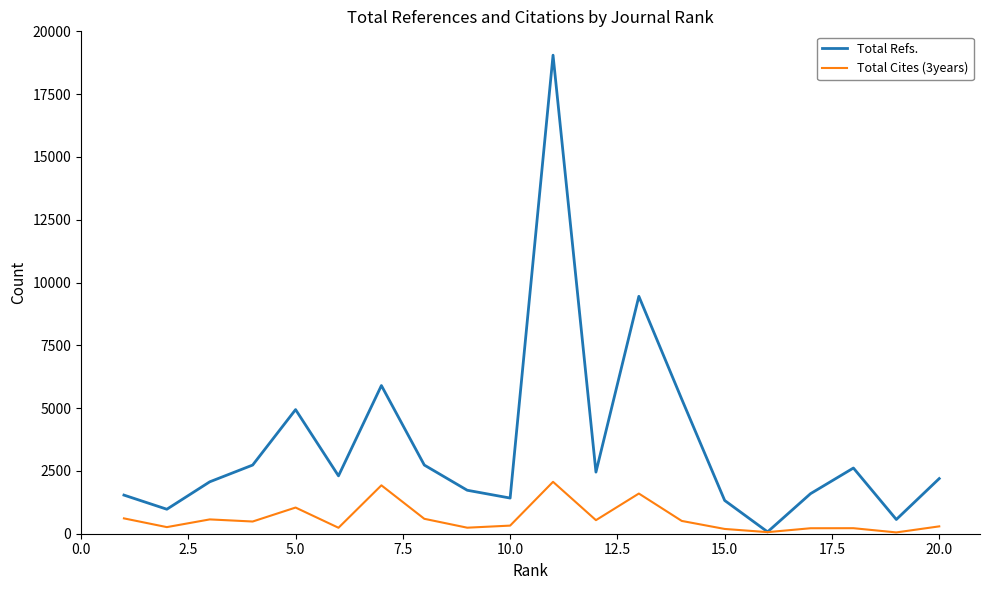

In Total Refs., how many points are lower than both neighbors (excluding endpoints)?

6